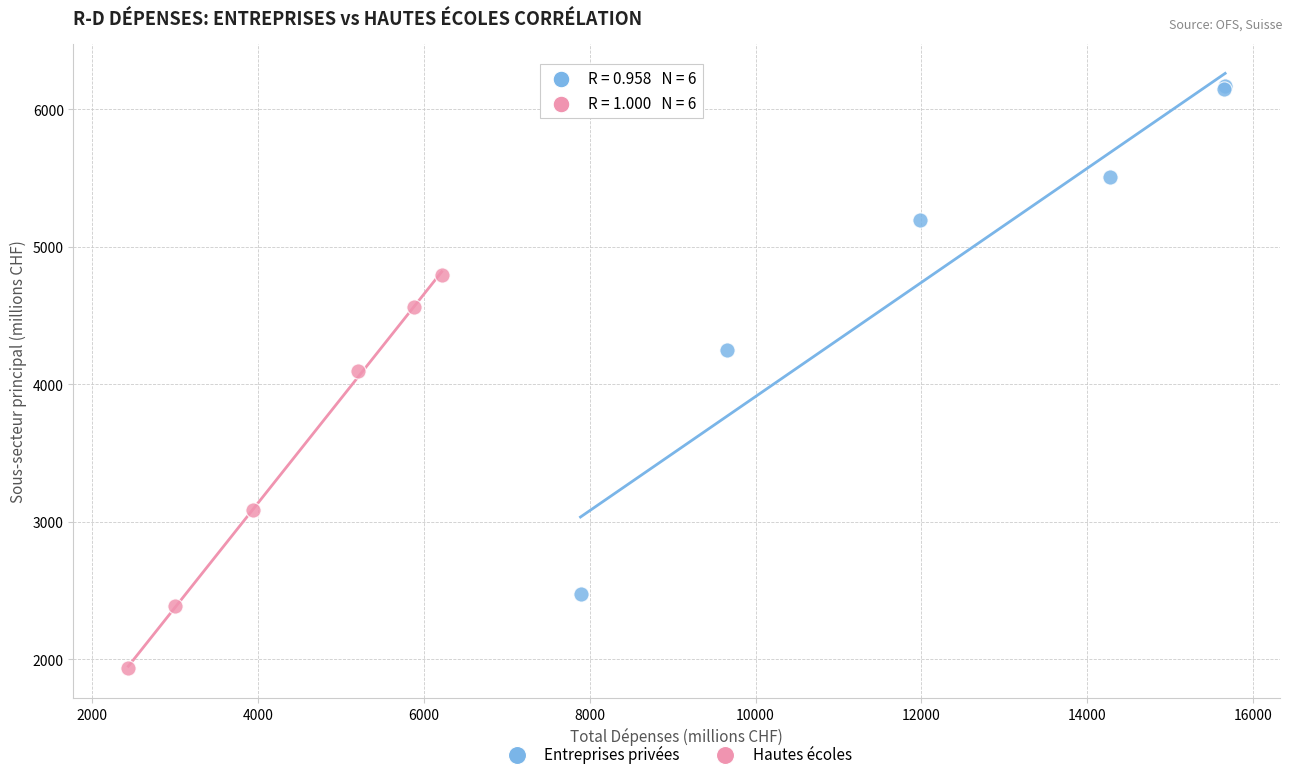

Which series has the widest spread of Y values?

Entreprises privées